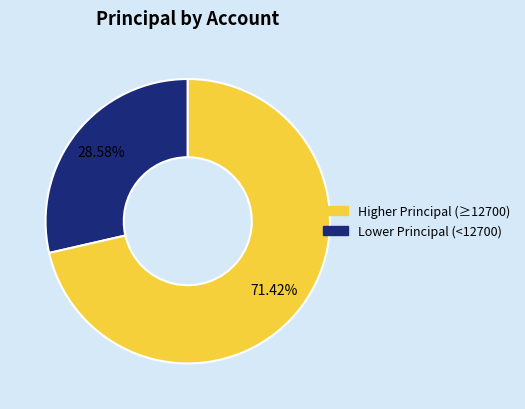

Does any single category account for the majority?

Yes